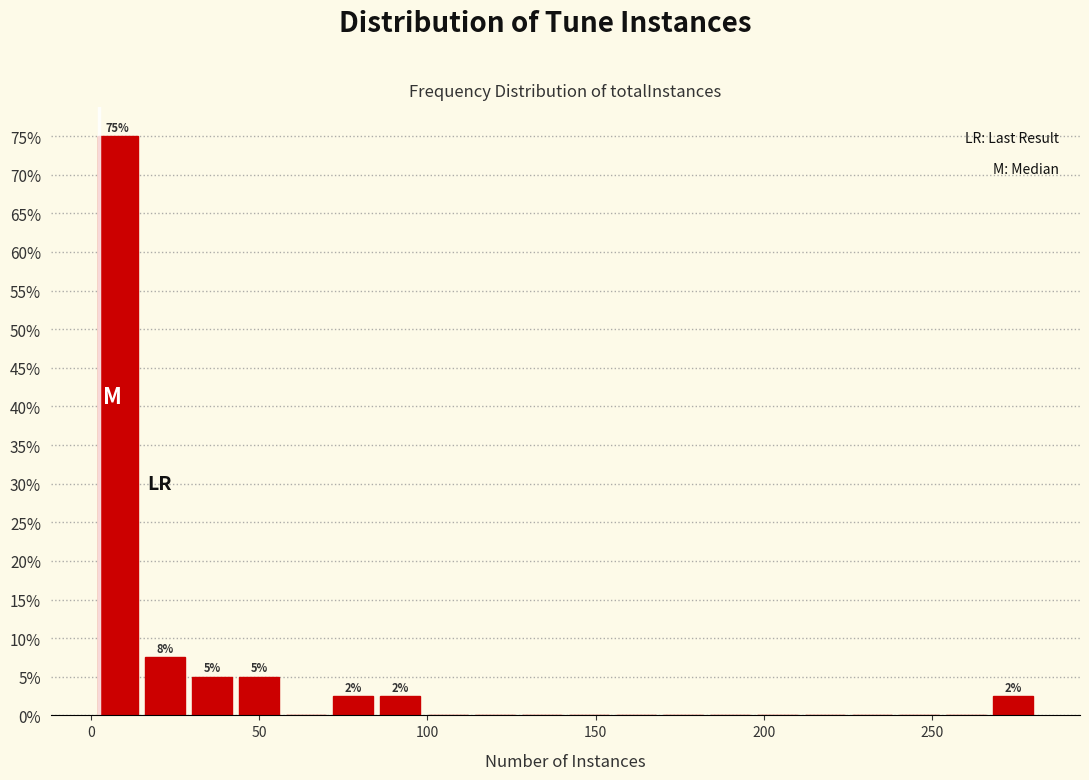

Read against the x-axis, roughly where is the centre of the tallest bar?

10